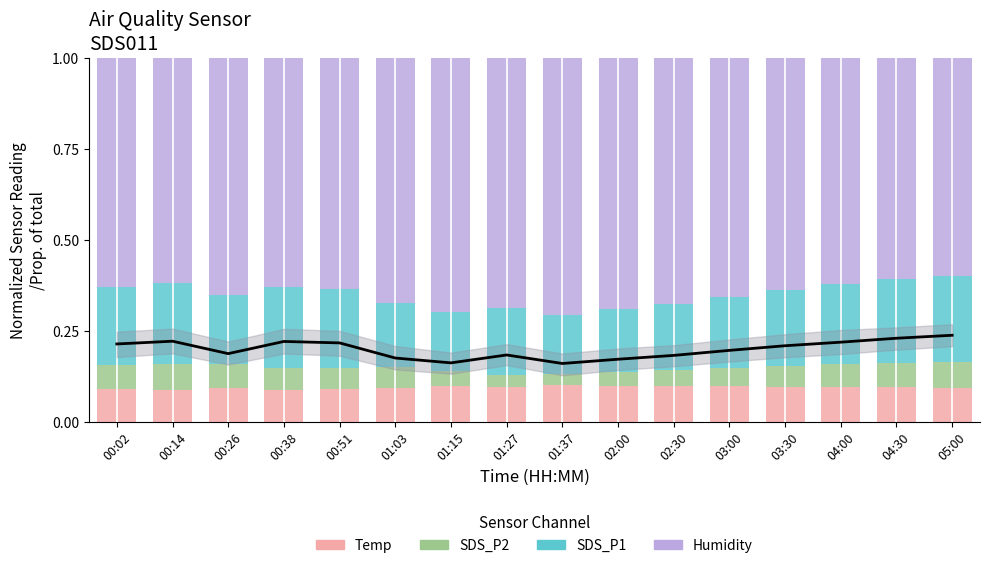

Which series has the largest total across all categories?

Humidity